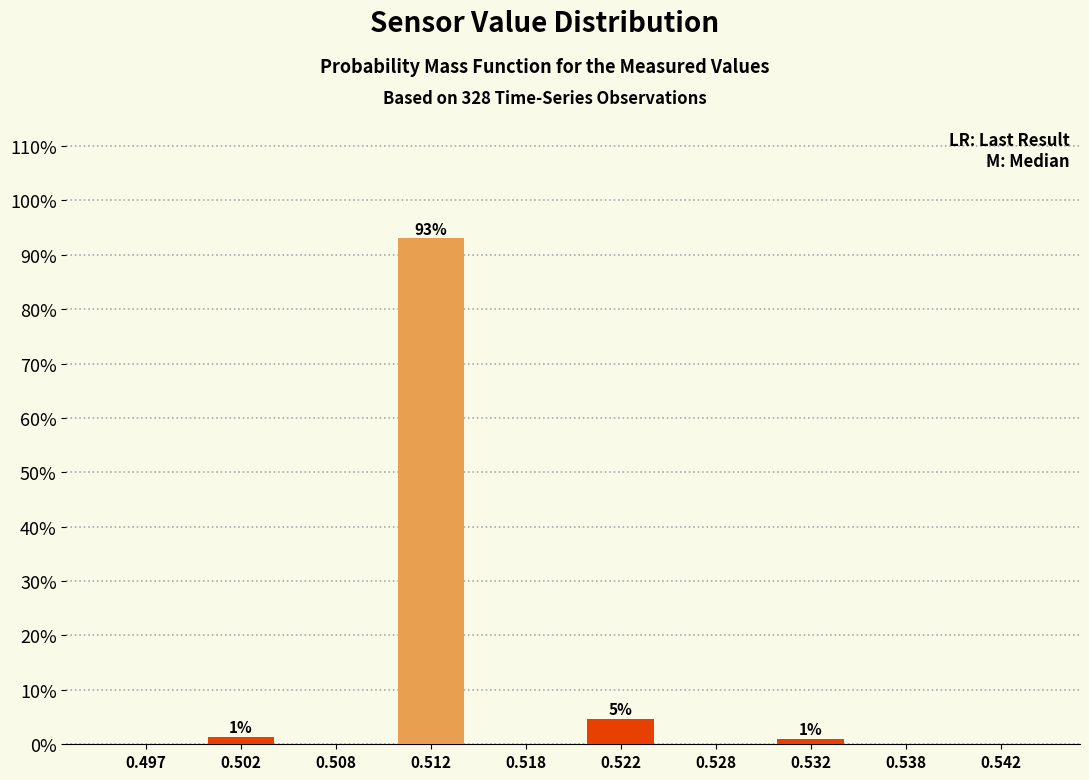

Is it true that the value at 0.528 is 0.0?

True